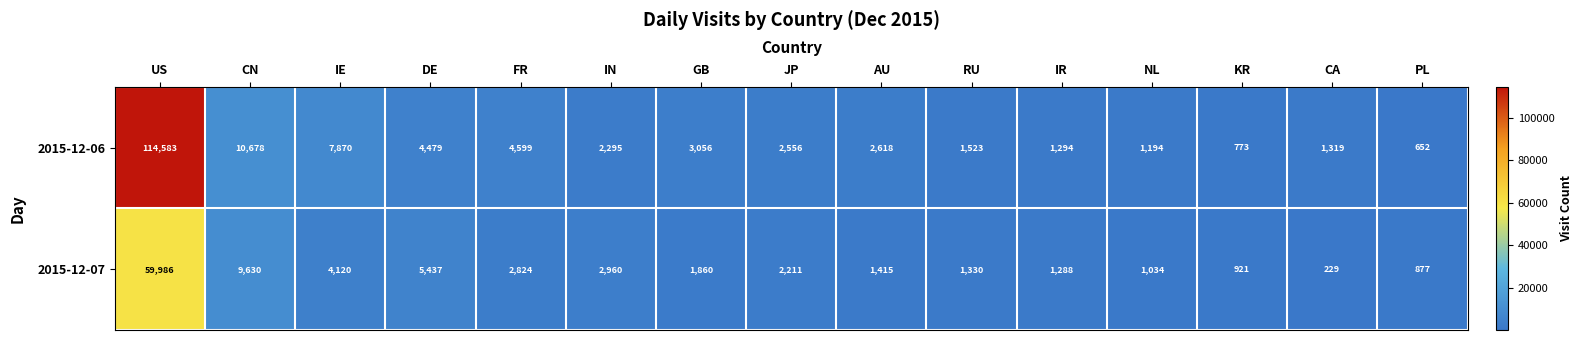

What is the sum of all 2015-12-07 values?

96122